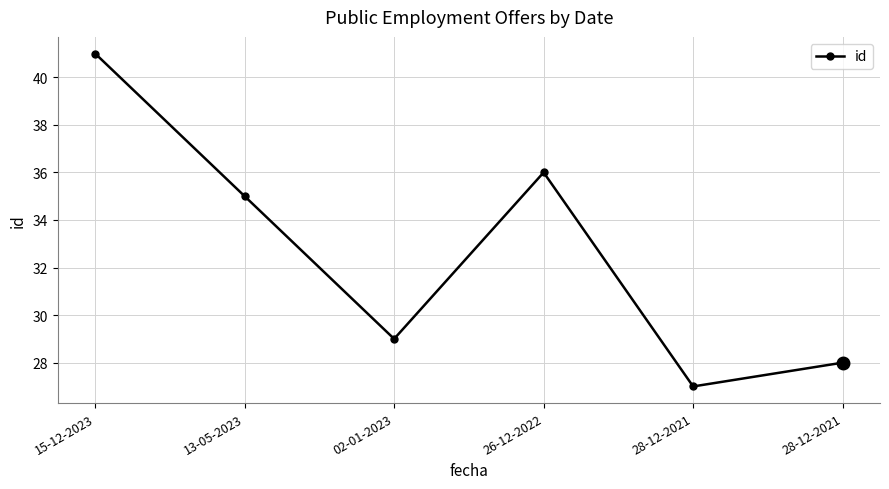

What value does the data have at 26-12-2022?

36